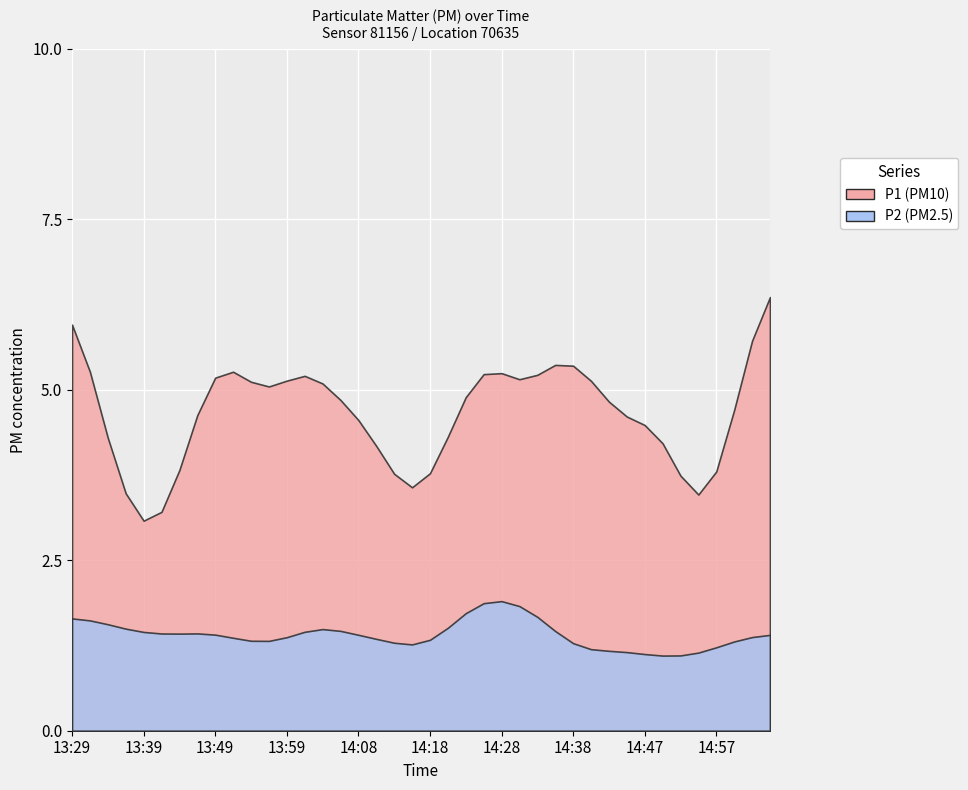

Read the P1 value at 13:31.

5.4